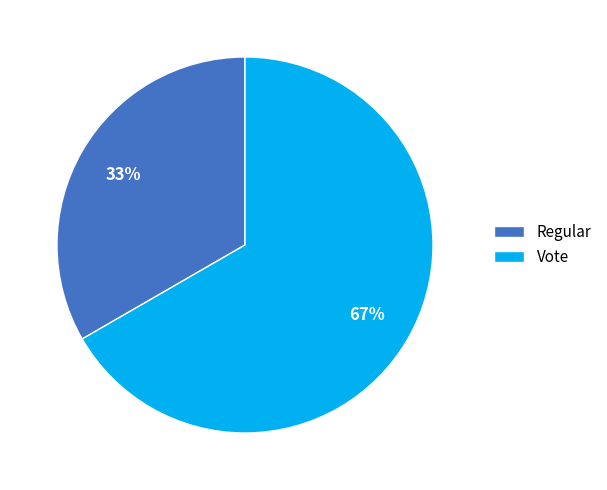

How many slices are in this pie chart?

2